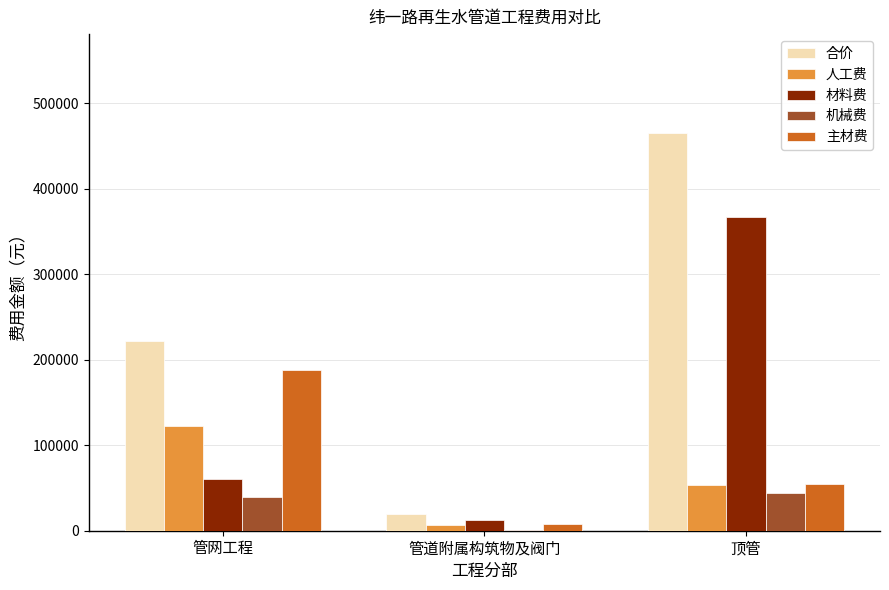

The value of 材料费 at 管网工程 is 60452.6. True or false?

True